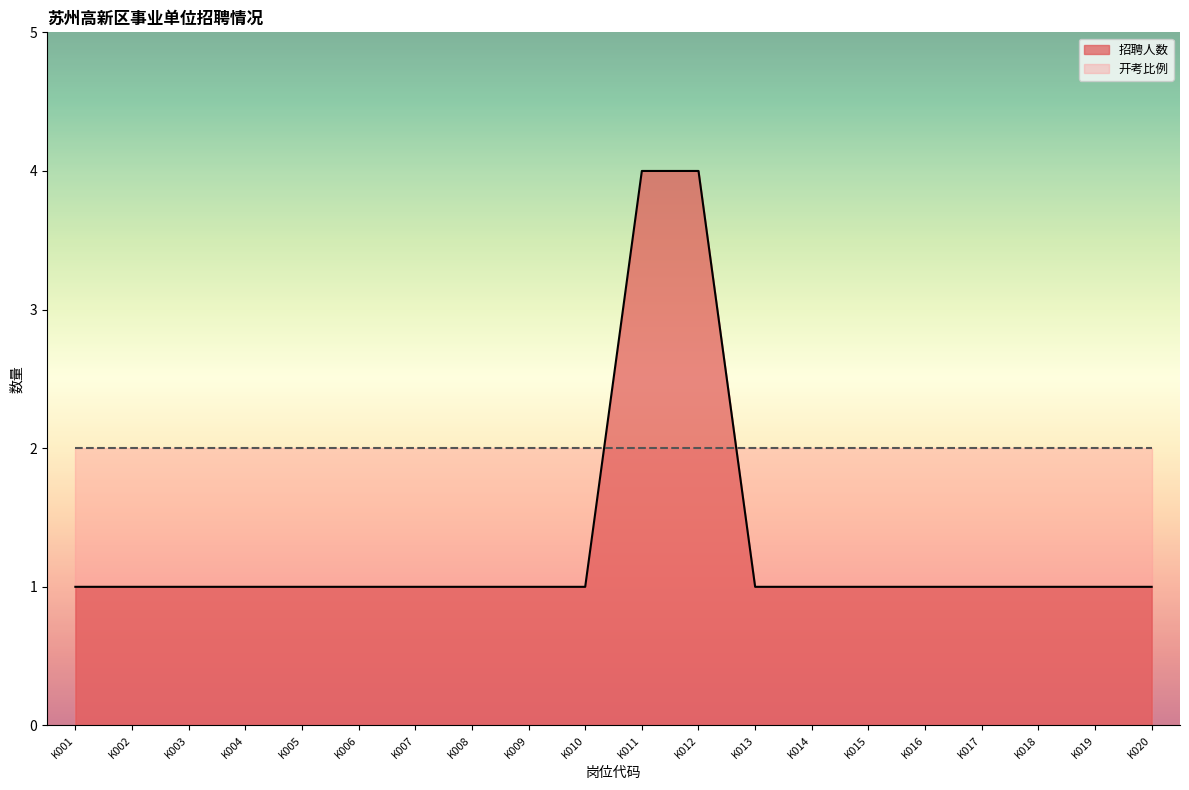

Which label corresponds to the largest value in the chart?

K011